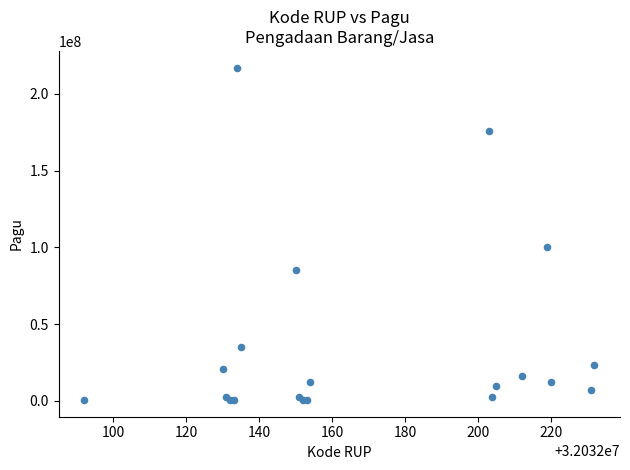

What Y value in the scatter plot is closest to 108800000?

99958000